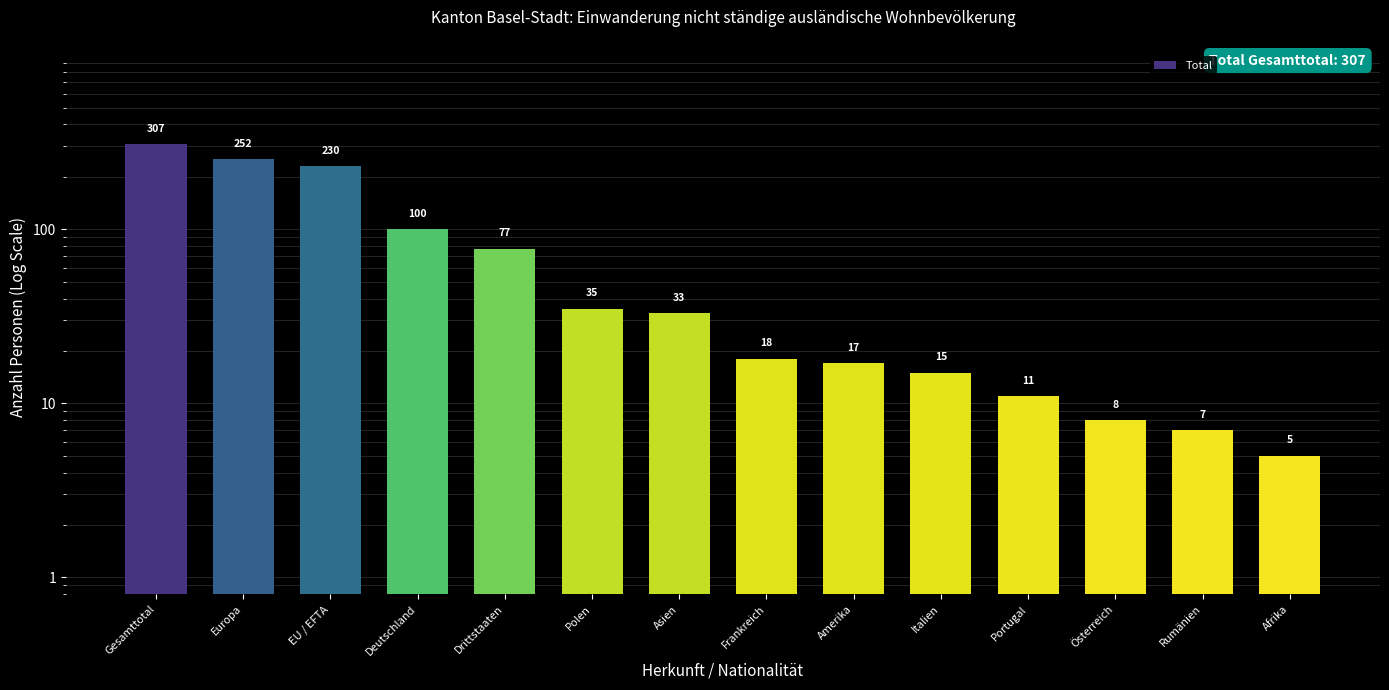

What is the minimum value shown in the chart?

5